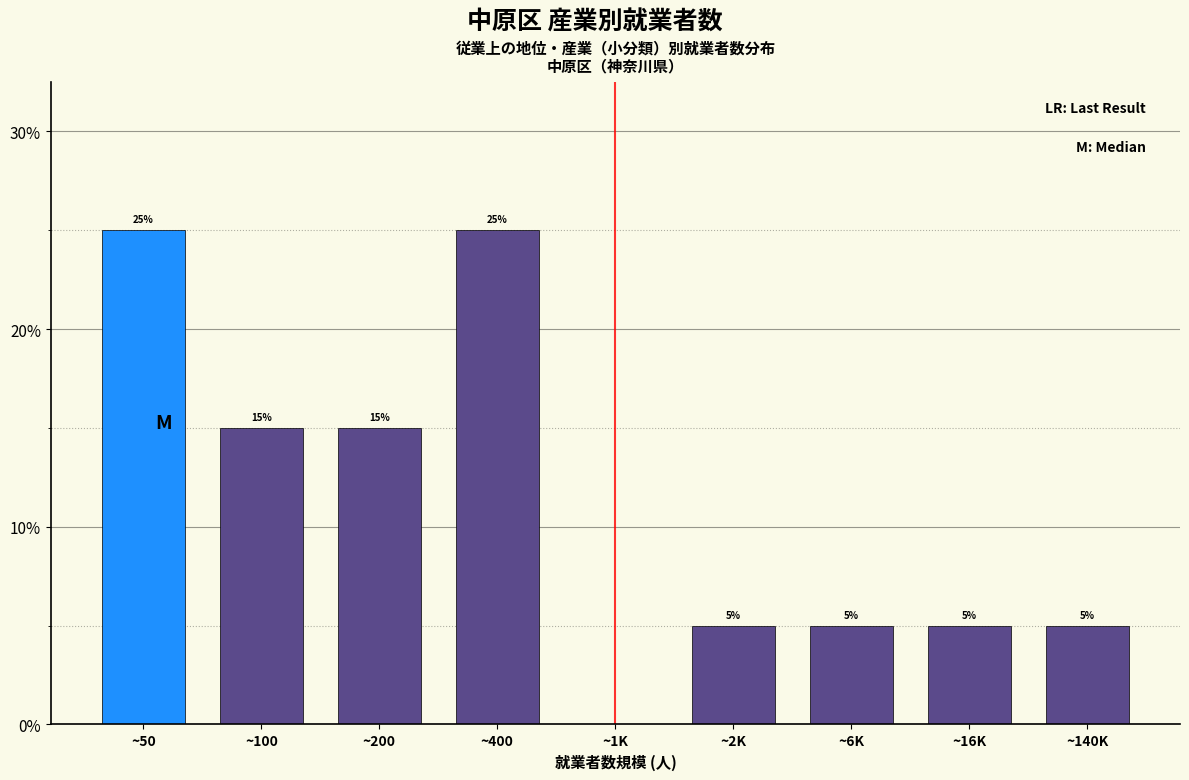

Reading left to right, list all the values displayed in this chart.

~50=25	~100=15	~200=15	~400=25	~1K=0	~2K=5	~6K=5	~16K=5	~140K=5